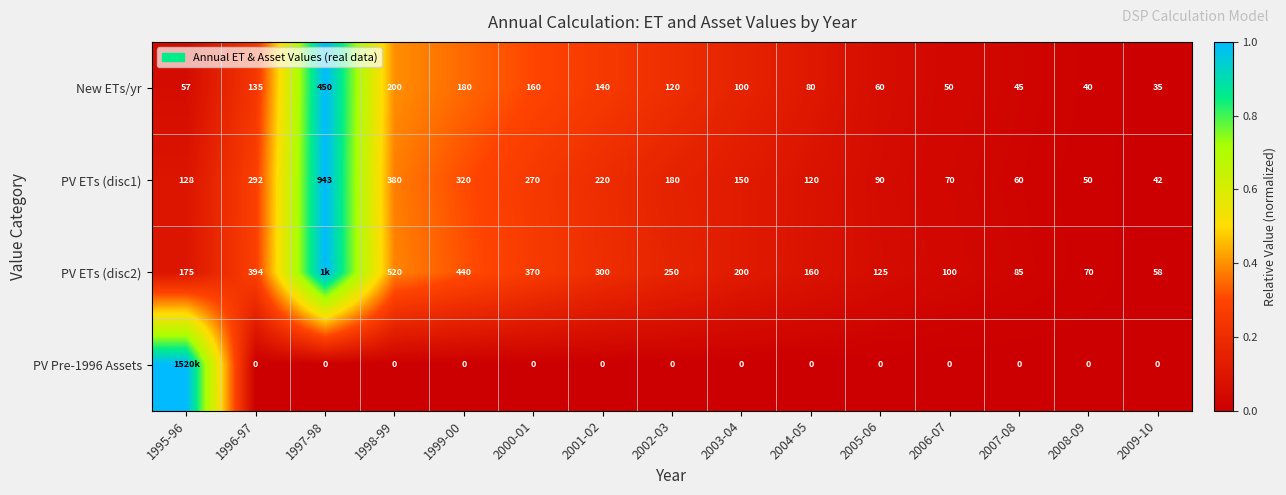

List the labels in order of PV ETs (disc1) value, smallest first.

2009-10, 2008-09, 2007-08, 2006-07, 2005-06, 2004-05, 1995-96, 2003-04, 2002-03, 2001-02, 2000-01, 1996-97, 1999-00, 1998-99, 1997-98